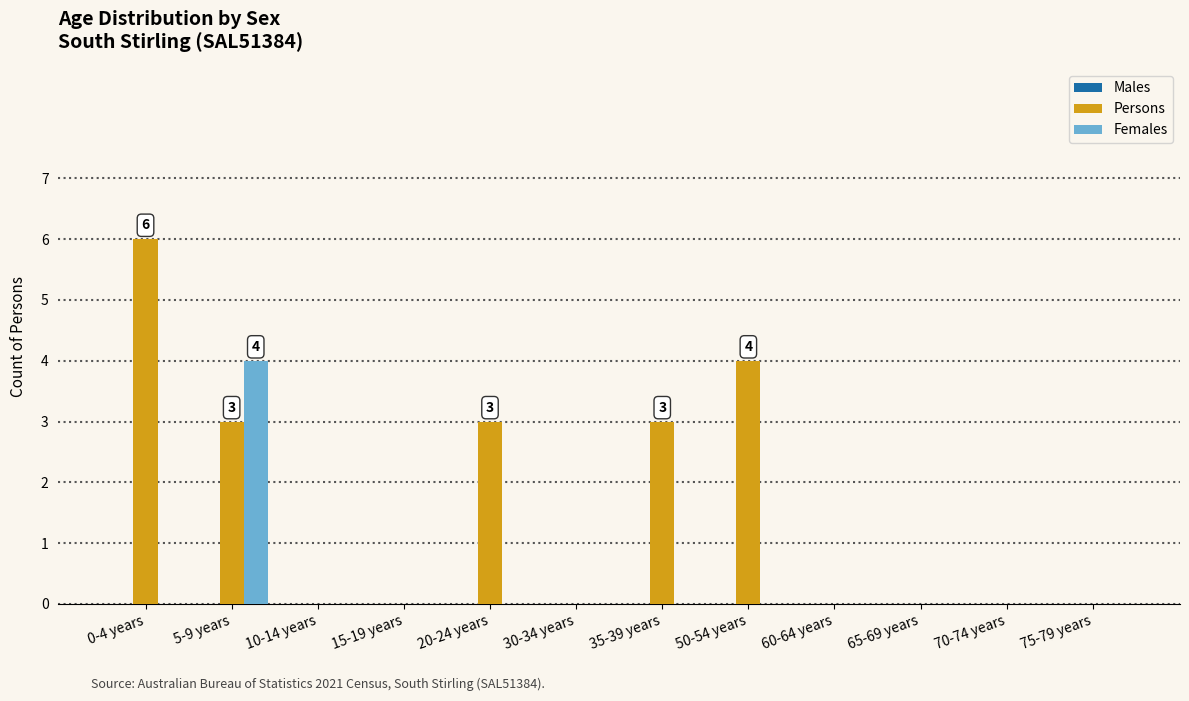

At which category is the sum across all series the highest?

5-9 years